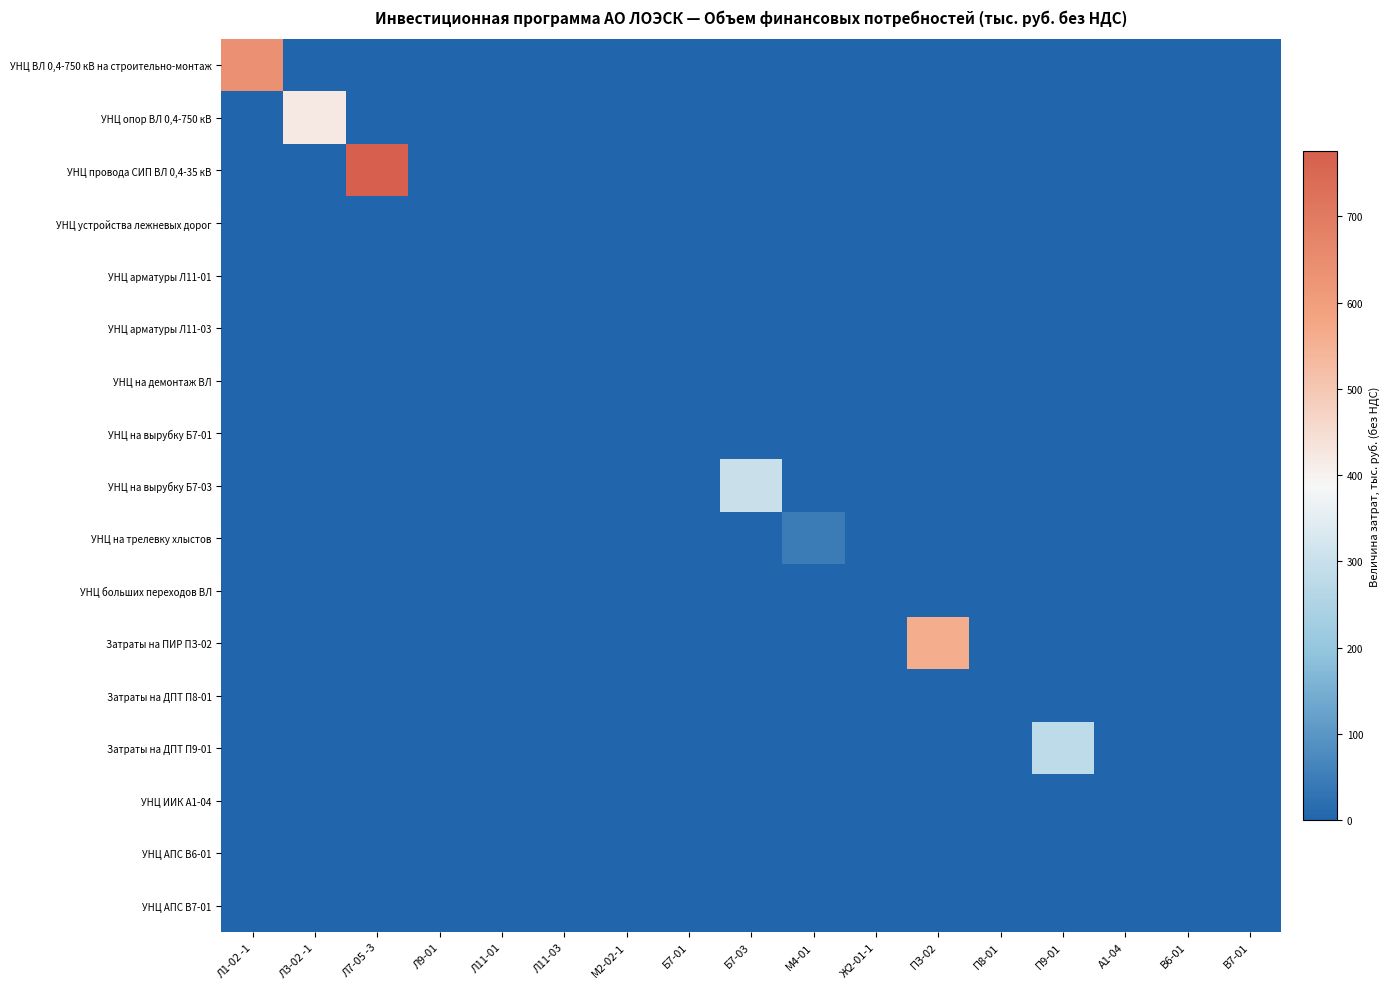

At how many categories does at least one series exceed 646?

1